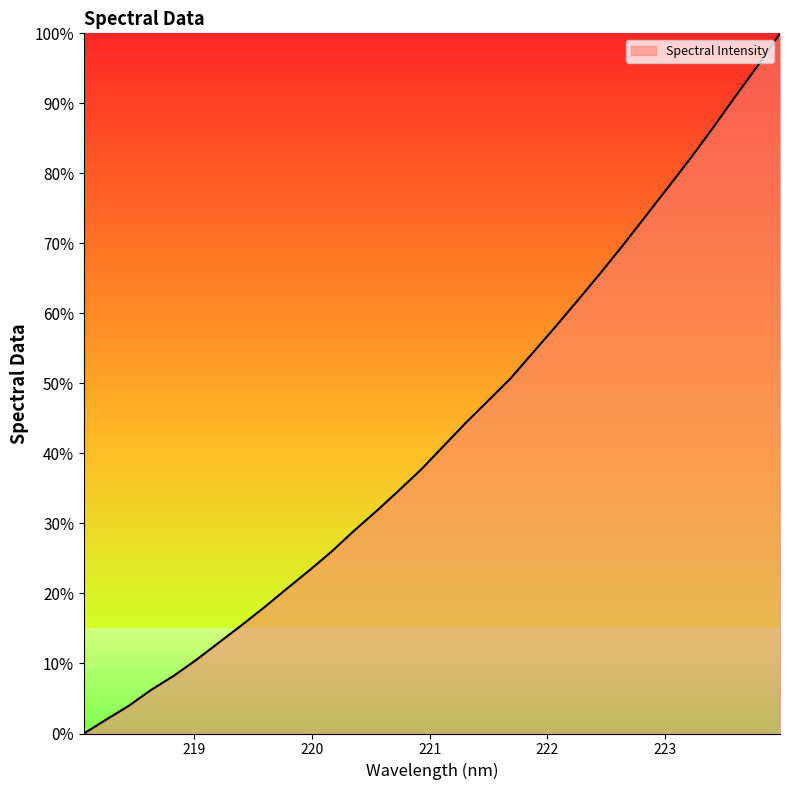

What is the difference between the maximum and minimum values?

100.0